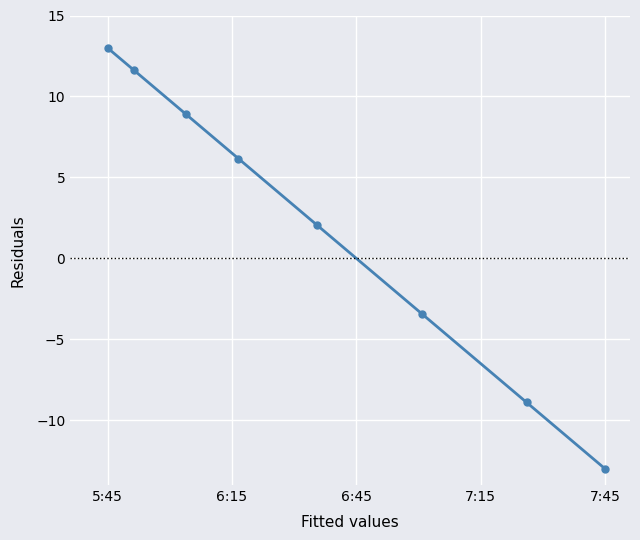

True or false: there are more than 2 points higher than both neighbors.

False